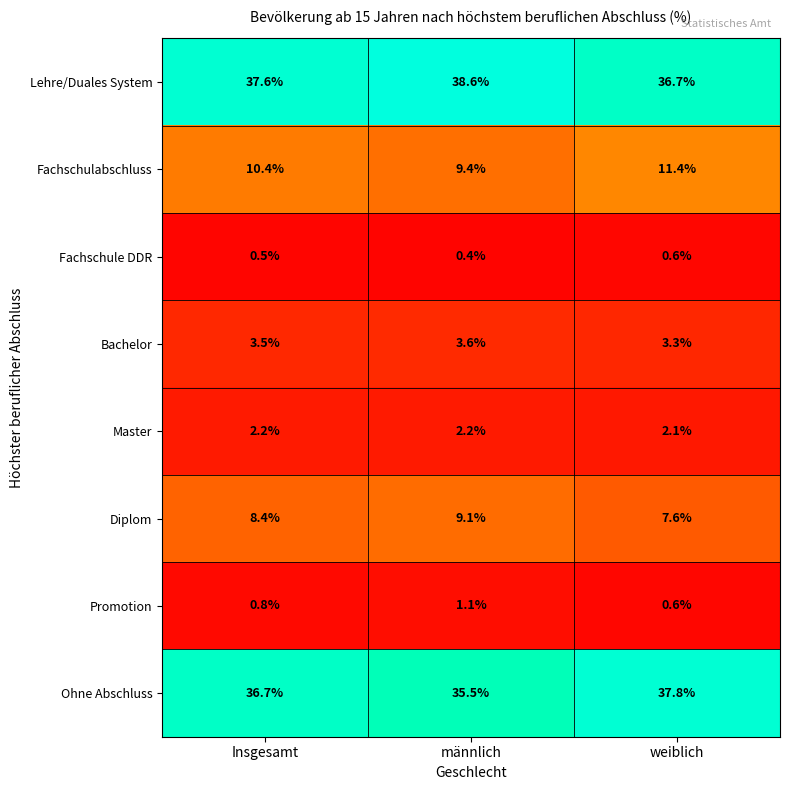

Which series changed the most between männlich and weiblich?

Ohne Abschluss